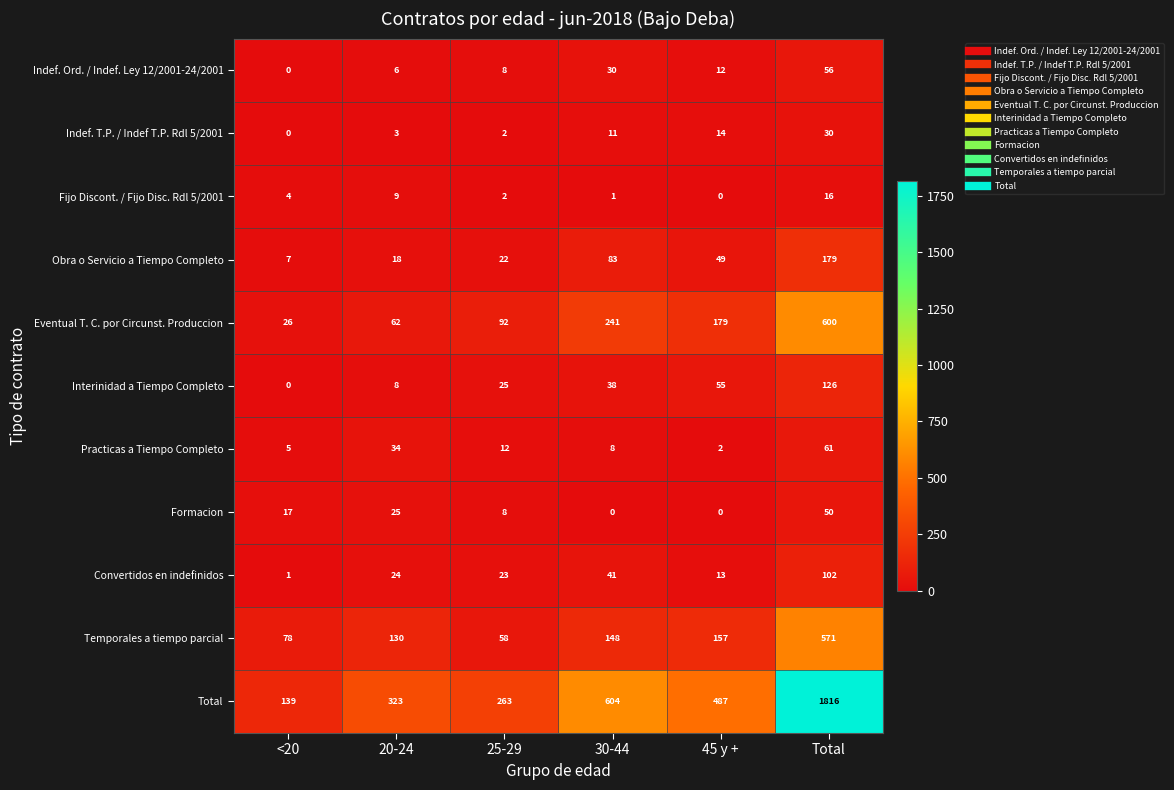

Which series changed the most between 45 y + and Total?

Total